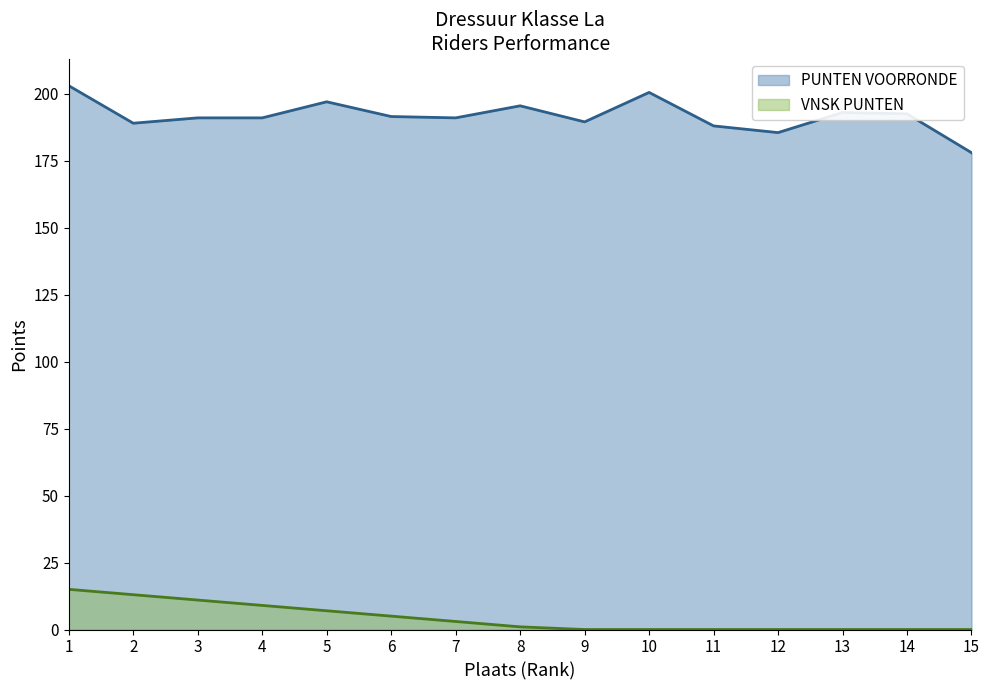

True or false: VNSK PUNTEN (line) has more than 2 points higher than both neighbors.

False